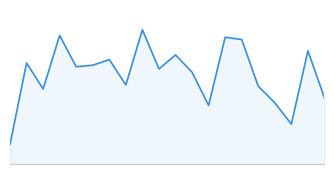

Does the chart have visible grid lines?

No